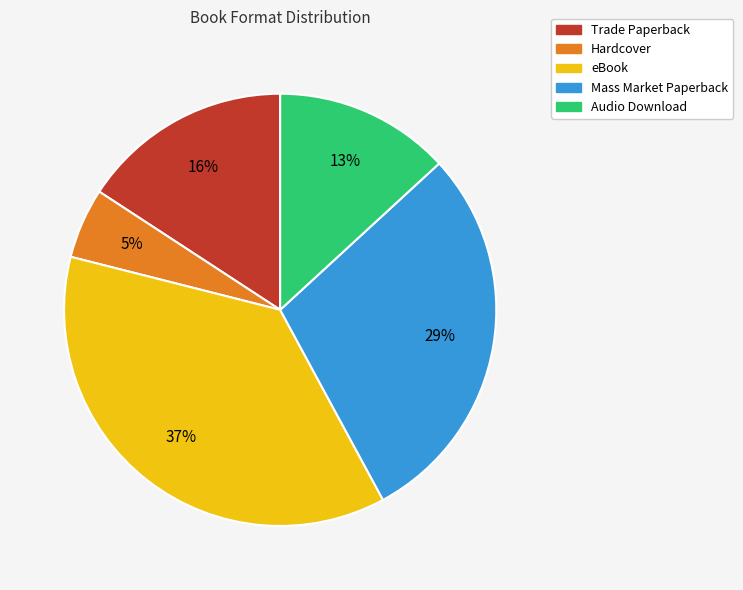

To the nearest percent, what is the average slice percentage?

20%